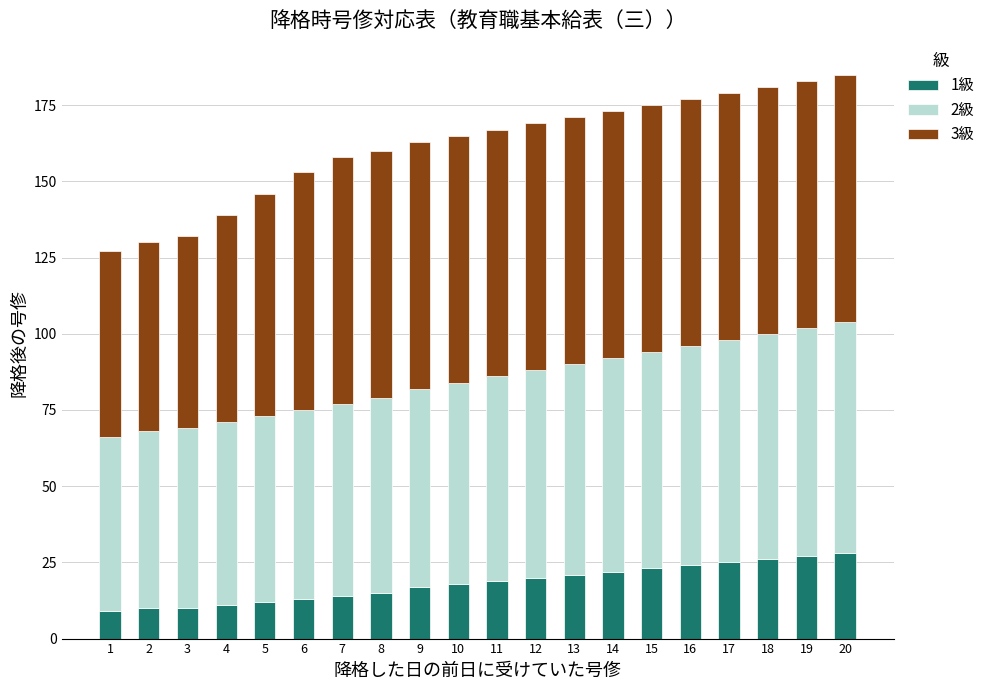

What is the total value across all series at 6?

153